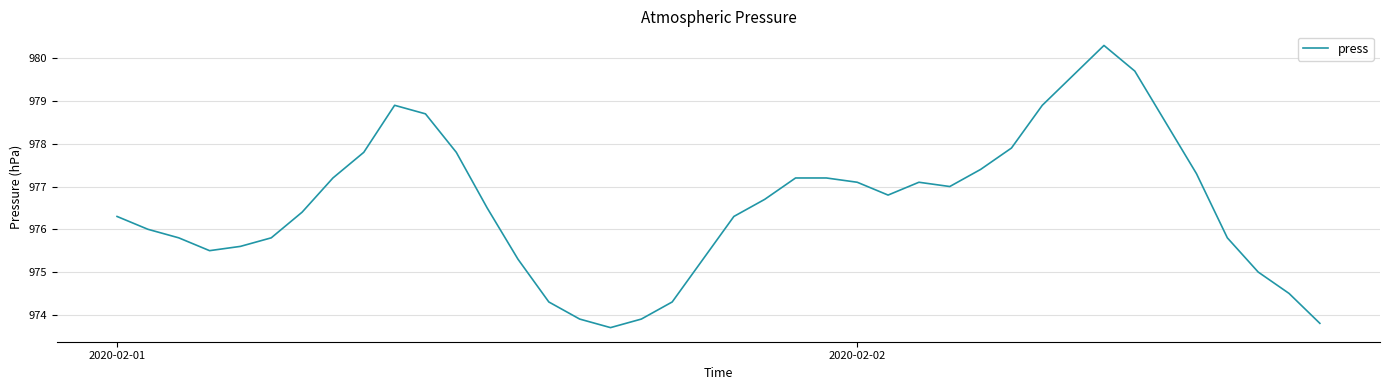

What is the difference between the maximum and minimum values?

6.6